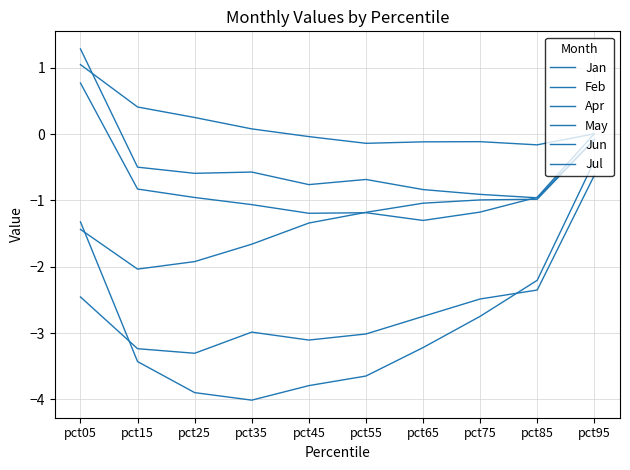

Is this an area chart (filled region under the line)?

No